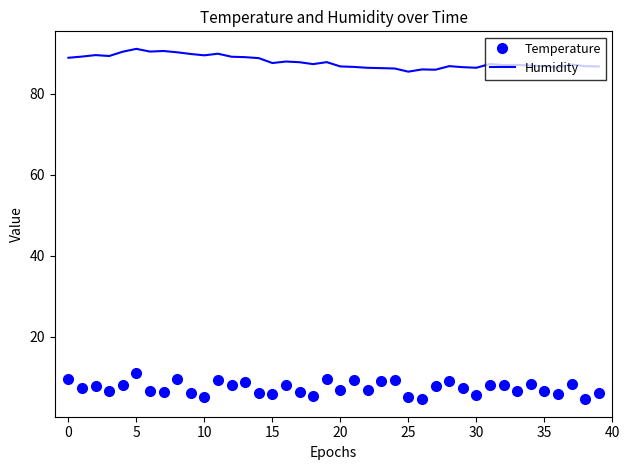

True or false: Humidity and Temperature cross at least once.

False